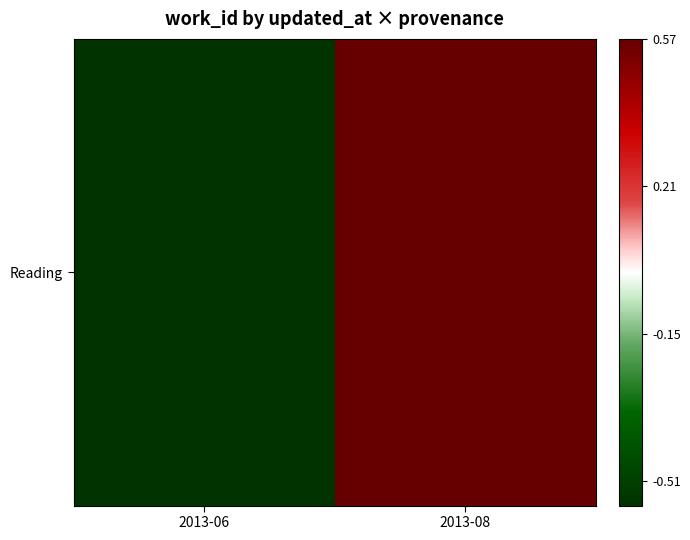

Reading left to right, extract all data points from this chart.

-0.6	0.6